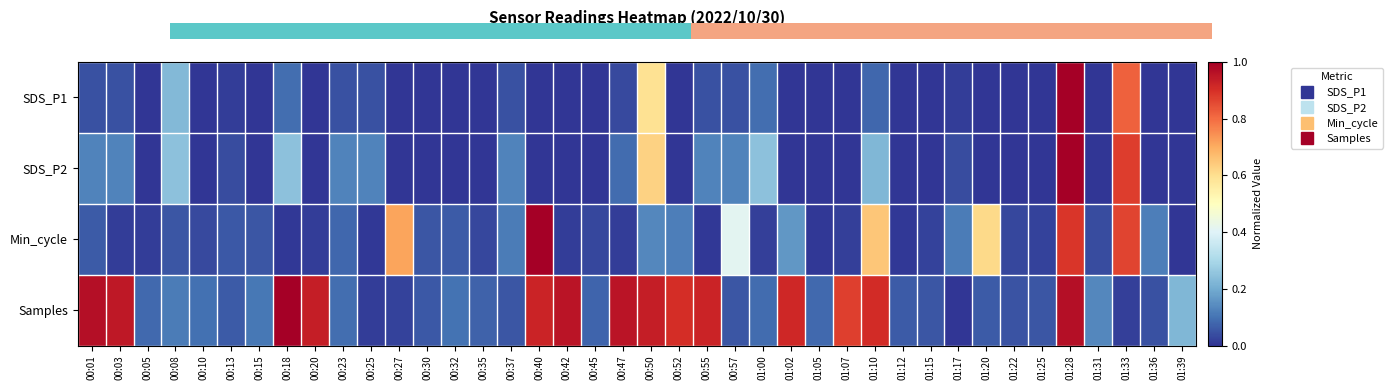

What is the difference between the highest and lowest values at 01:10?

0.8